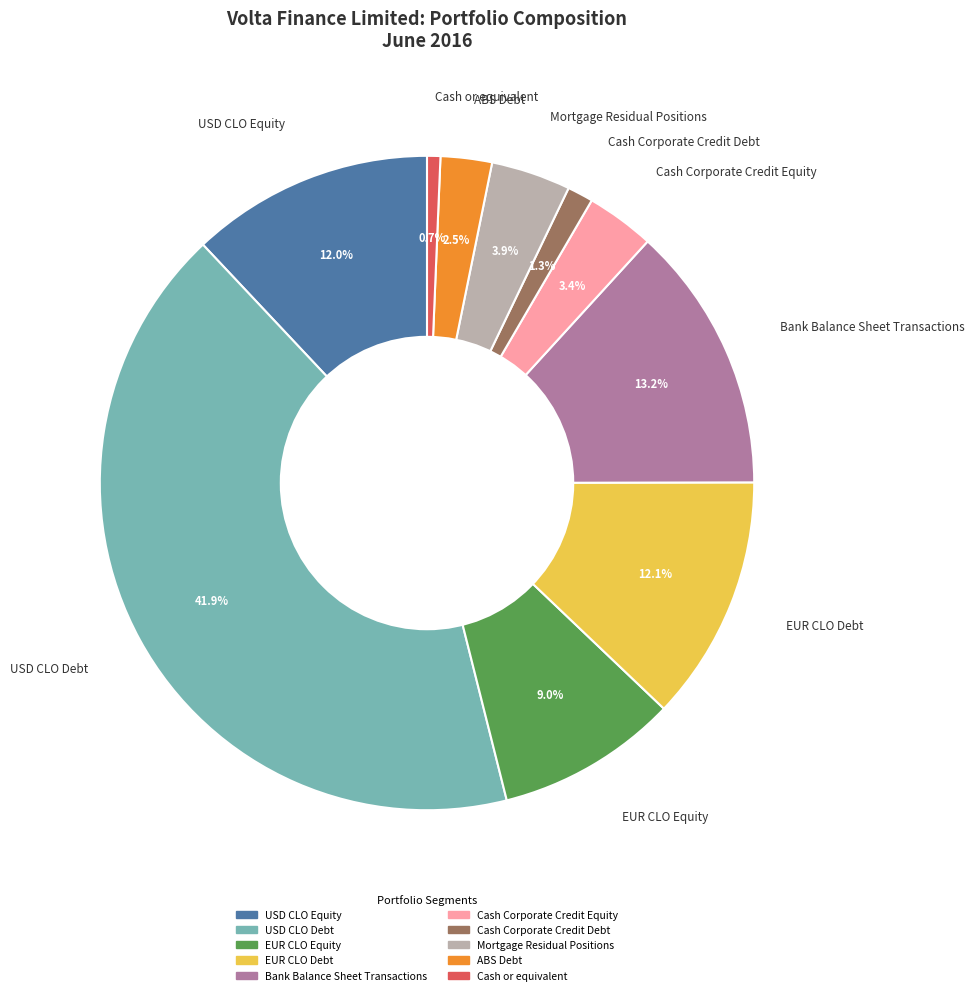

Is there any slice that represents more than half of the pie?

No